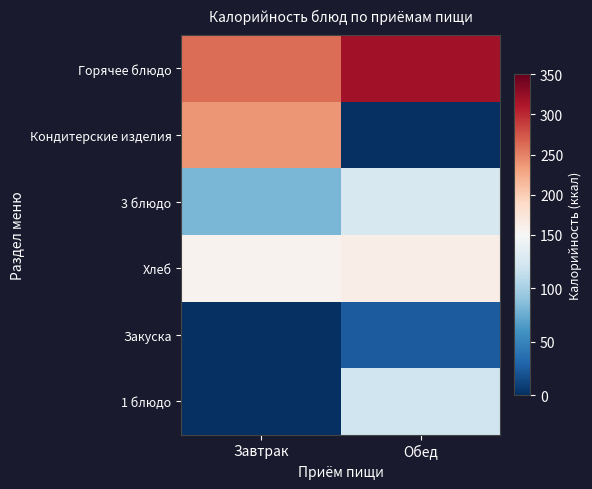

Reading left to right, extract all data points from this chart.

Горячее блюдо: Завтрак=261.2	Обед=317.9
Кондитерские изделия: Завтрак=238.5	Обед=0.0
3 блюдо: Завтрак=81.0	Обед=125.7
Хлеб: Завтрак=157.2	Обед=162.9
Закуска: Завтрак=0.0	Обед=25.2
1 блюдо: Завтрак=0.0	Обед=119.6